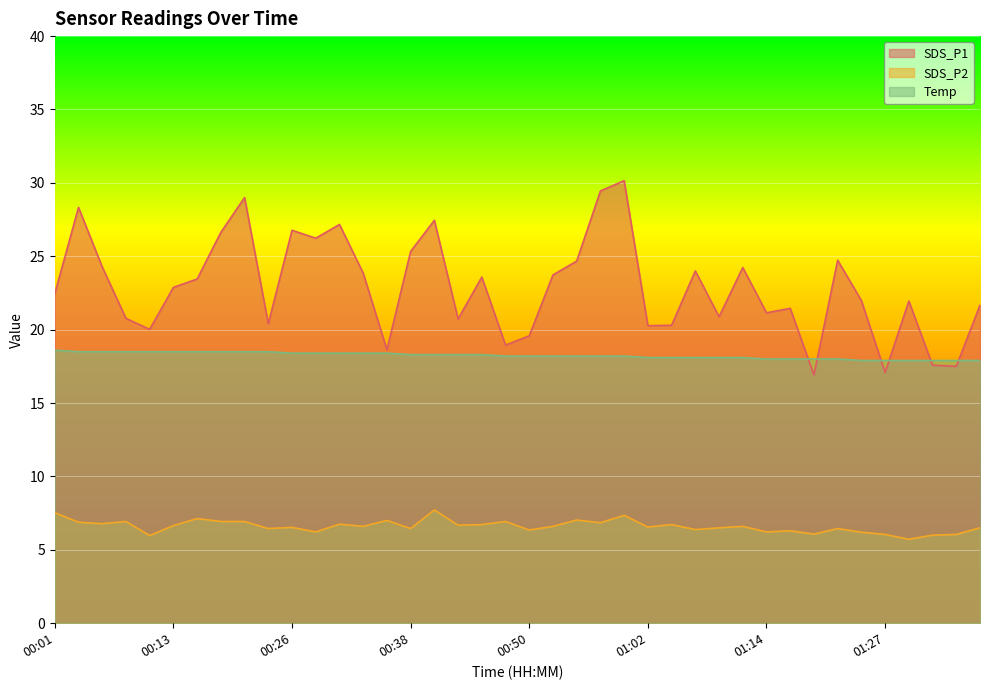

Is it true that SDS_P1 equals 35.3 at 00:33?

False